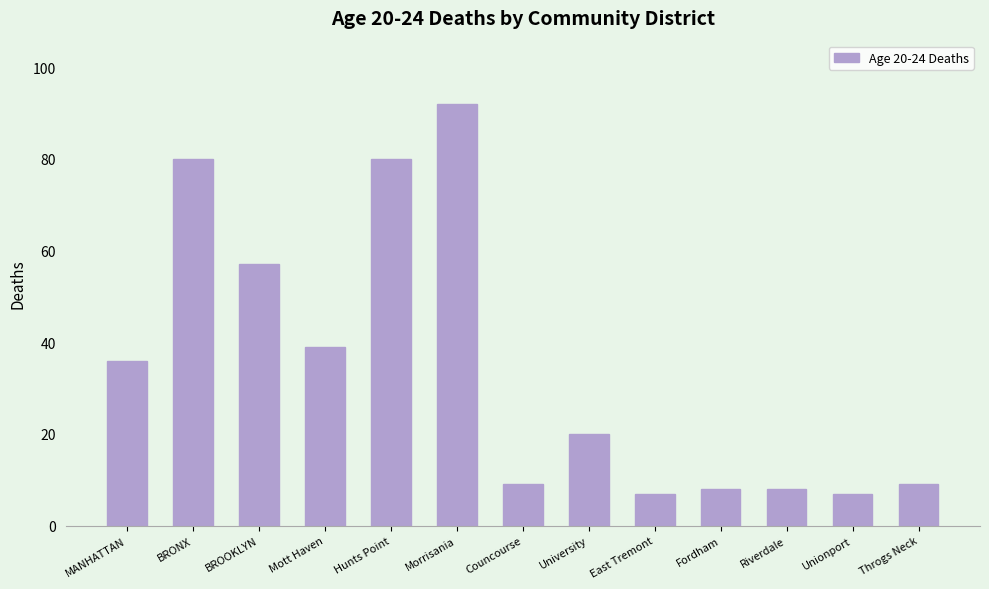

What is the minimum value shown in the chart?

7